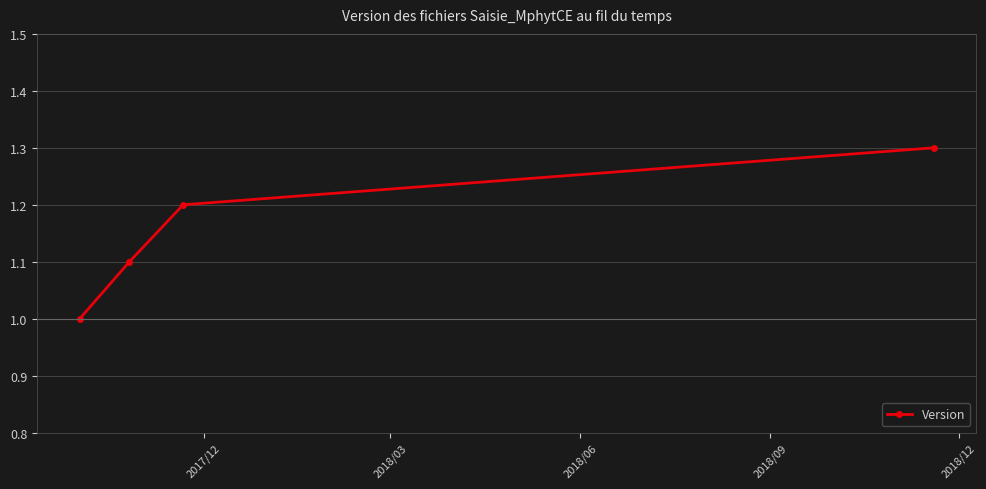

What is the difference between the maximum and minimum values?

0.3